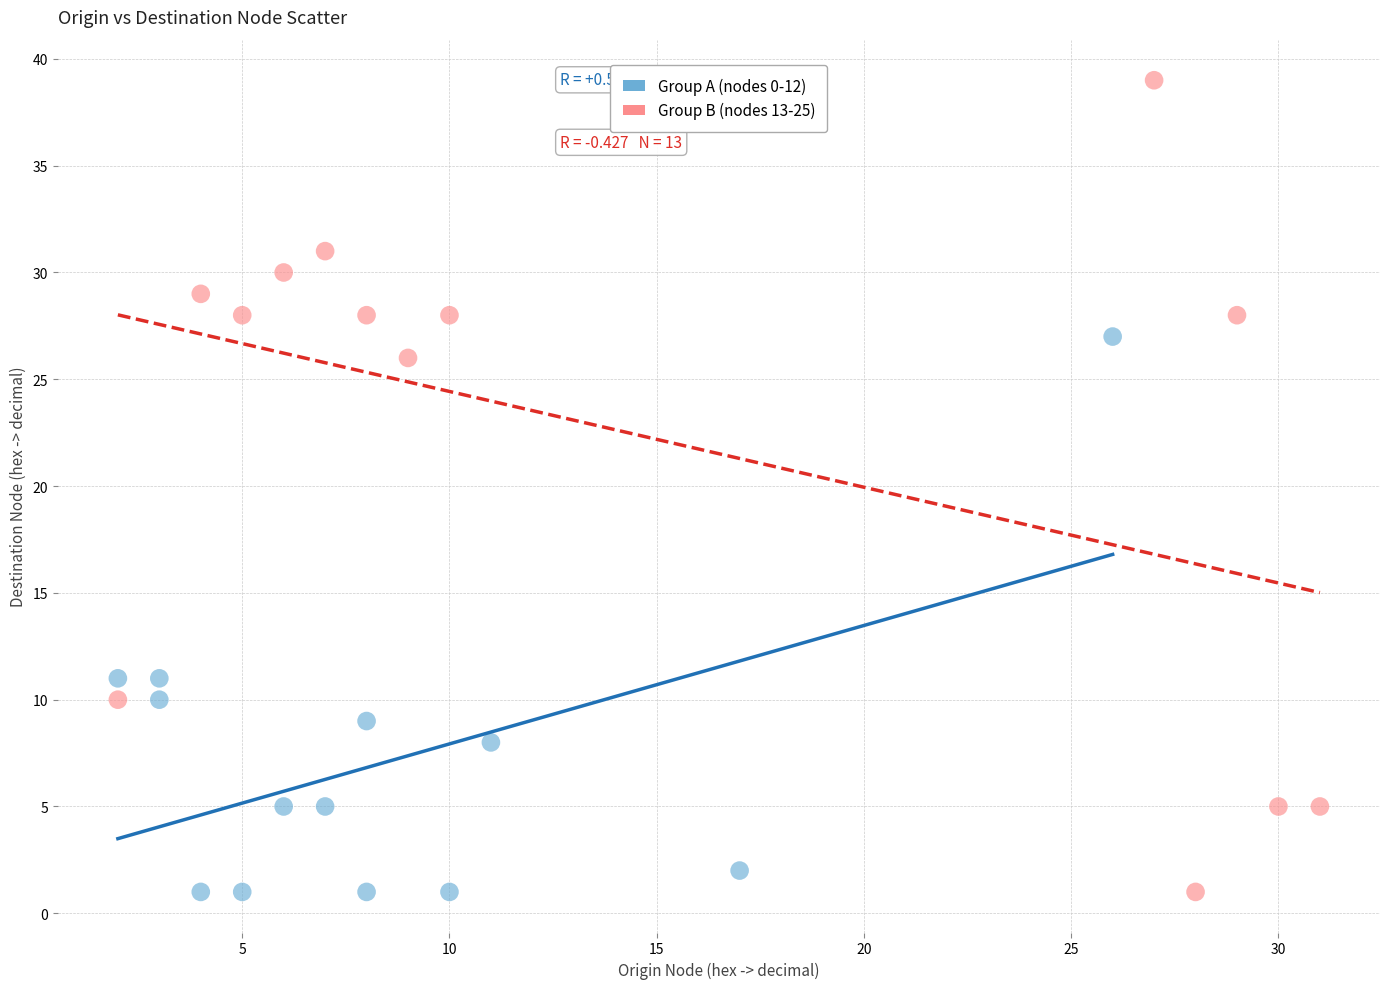

Which series contains the highest Y value?

Group B (nodes 13-25)